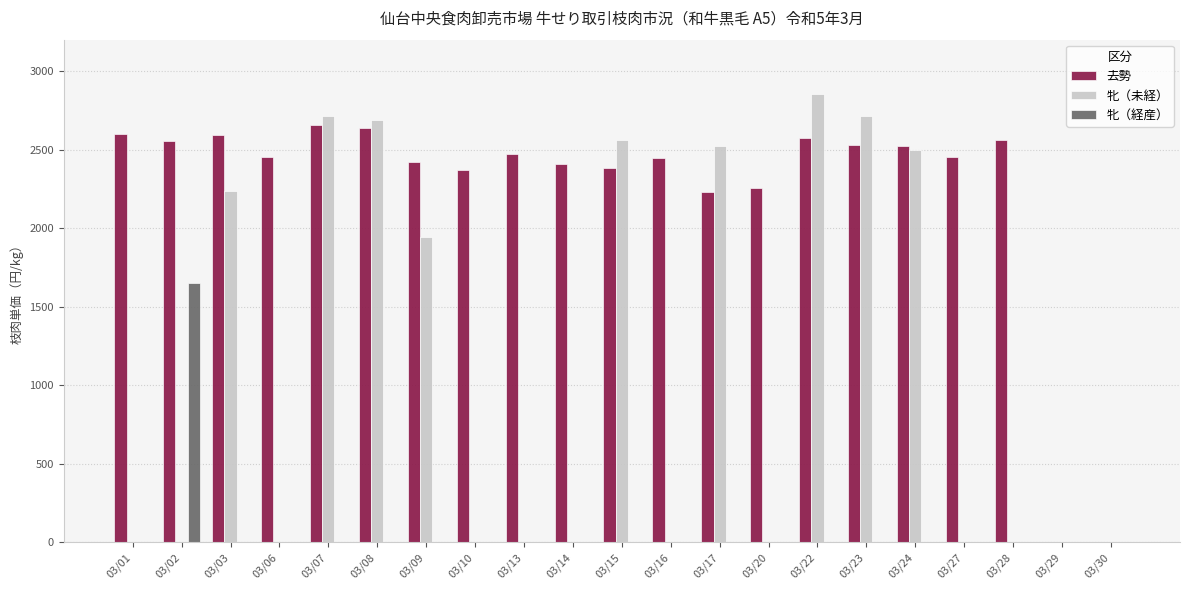

Which series has the largest total across all categories?

去勢